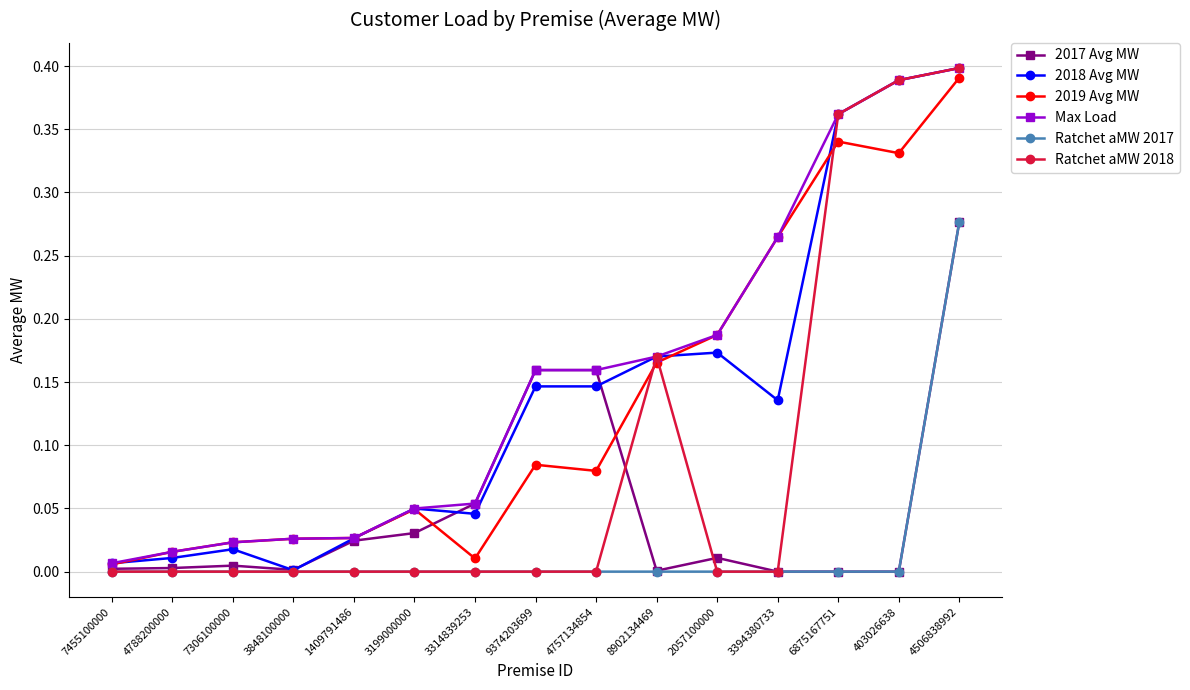

Which series has the largest range (max minus min)?

Ratchet aMW 2018